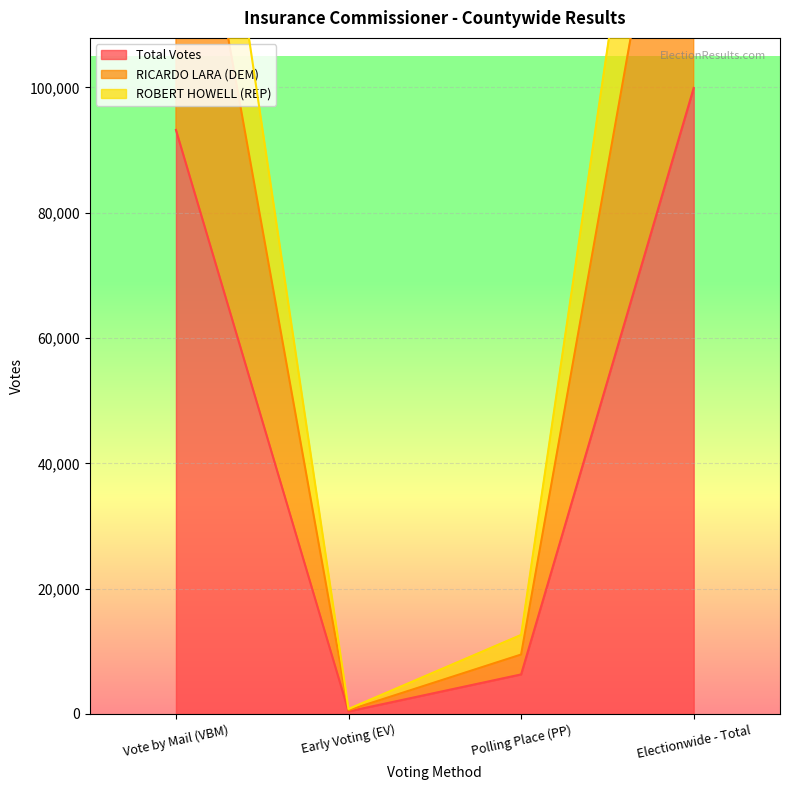

What is the total value across all series at Electionwide - Total?

464340